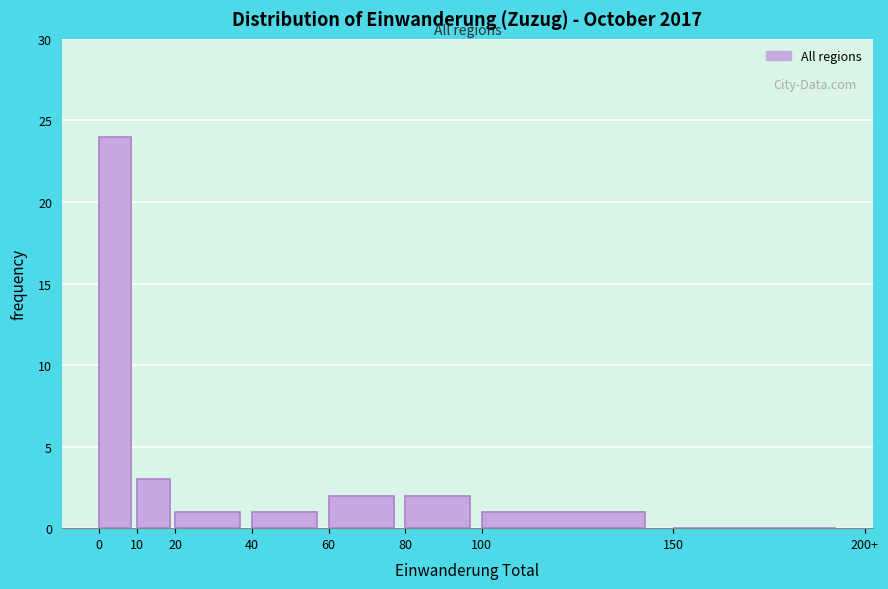

Reading left to right, extract all data points from this chart.

0=24	10=3	20=1	40=1	60=2	80=2	100=1	150=0